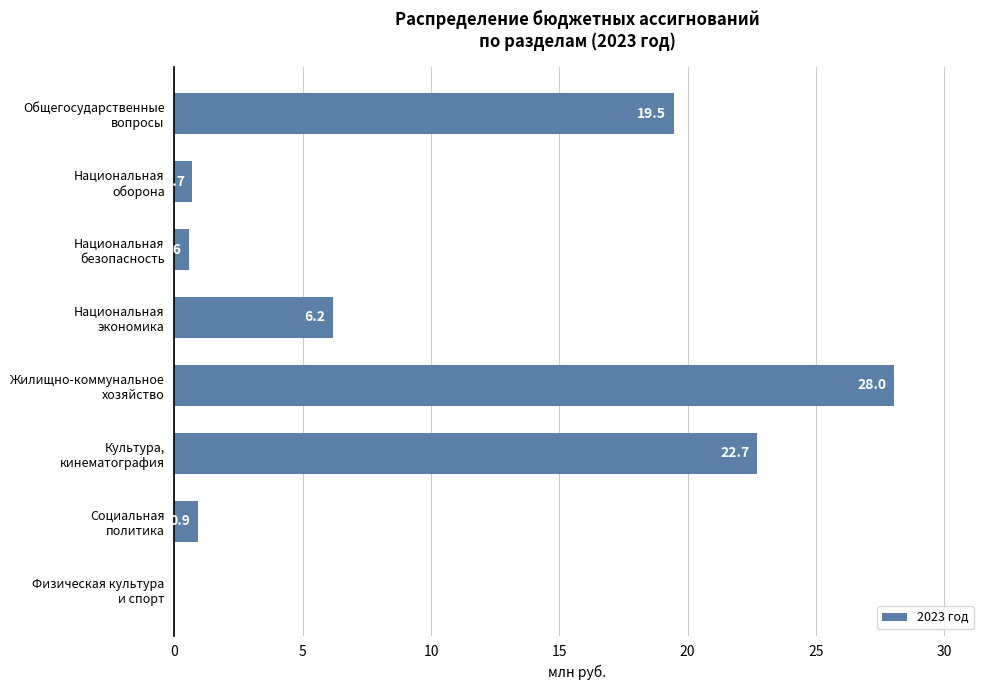

Are the bars horizontal?

Yes